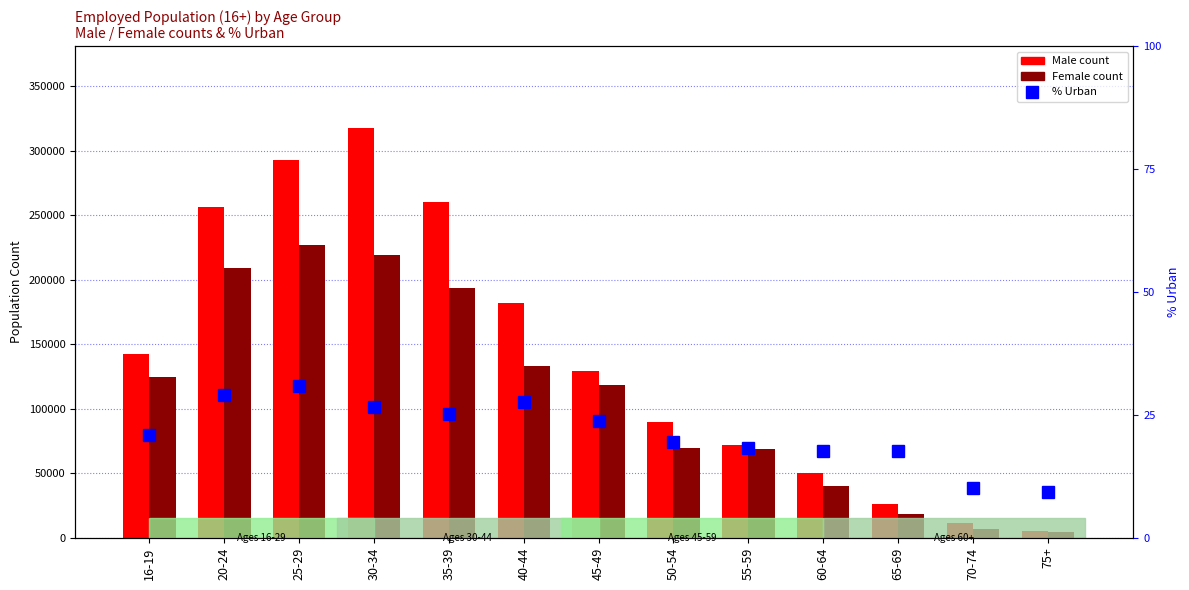

What is the difference between the maximum and second lowest values in the Female series?

219912.0